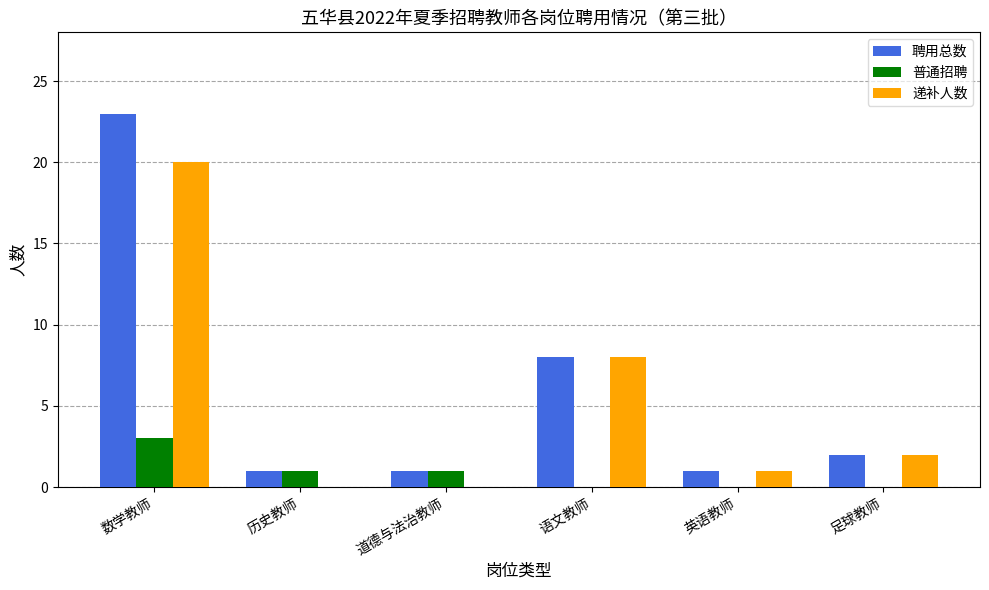

How many series are shown in this chart?

3